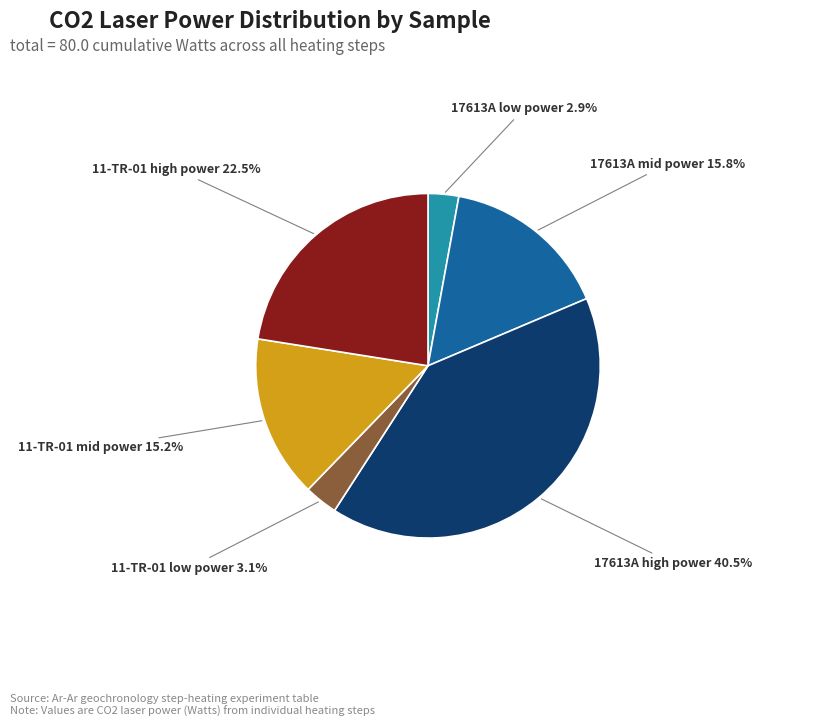

To the nearest percent, what is the difference between the largest and smallest slice percentages?

38%